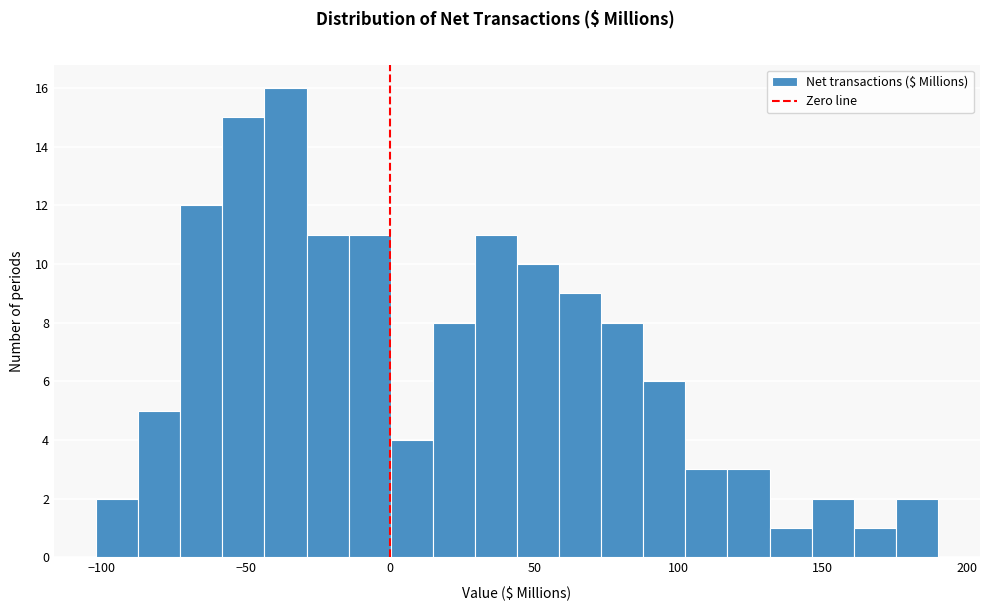

Read against the x-axis, roughly where is the centre of the tallest bar?

-35